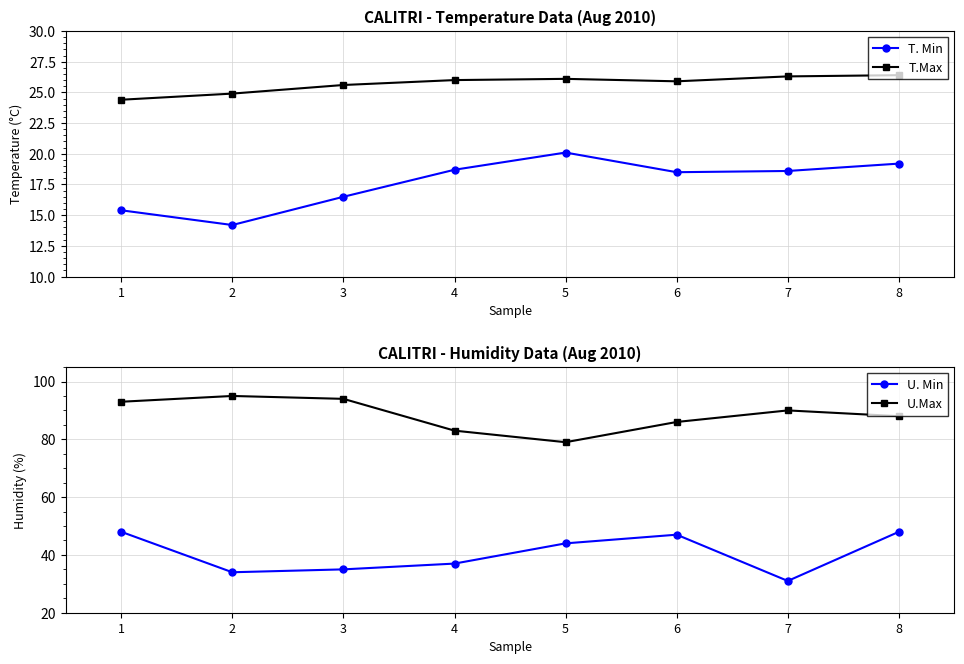

What is the value of the U.Max point at the 8th from the left?

88